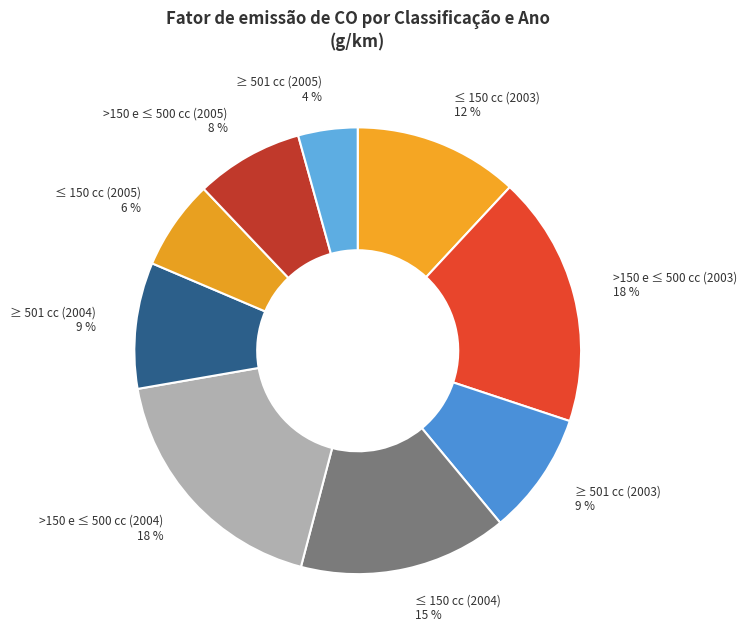

Is it true that ≥ 501 cc (2005) is 4% of the pie?

True